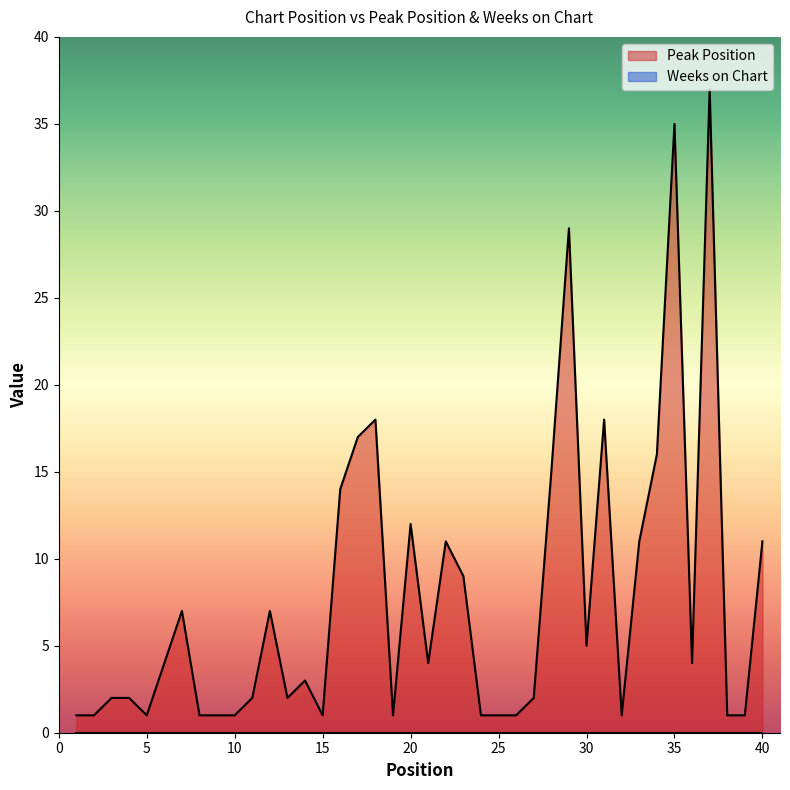

List the labels in order of value, largest first.

37, 35, 29, 18, 31, 17, 34, 28, 16, 20, 22, 33, 40, 23, 7, 12, 30, 6, 21, 36, 14, 3, 4, 11, 13, 27, 1, 2, 5, 8, 9, 10, 15, 19, 24, 25, 26, 32, 38, 39